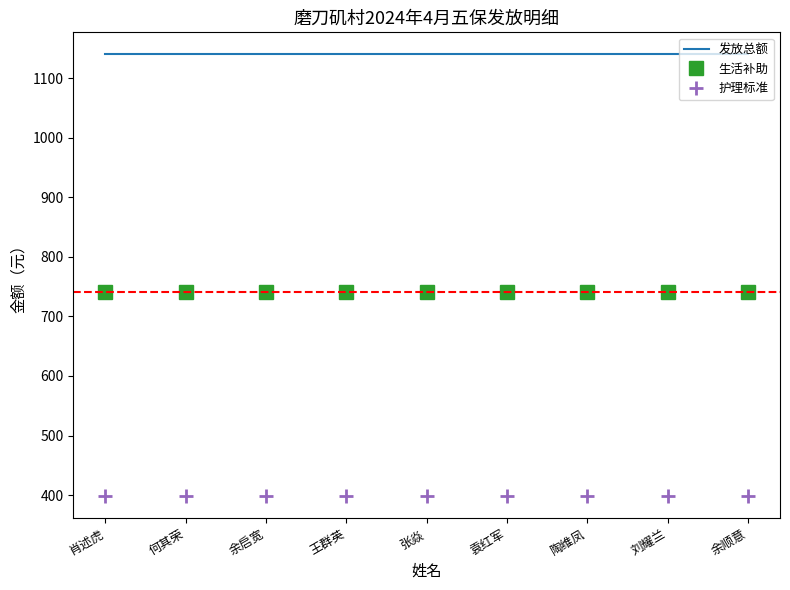

What is the minimum value shown in the chart?

399